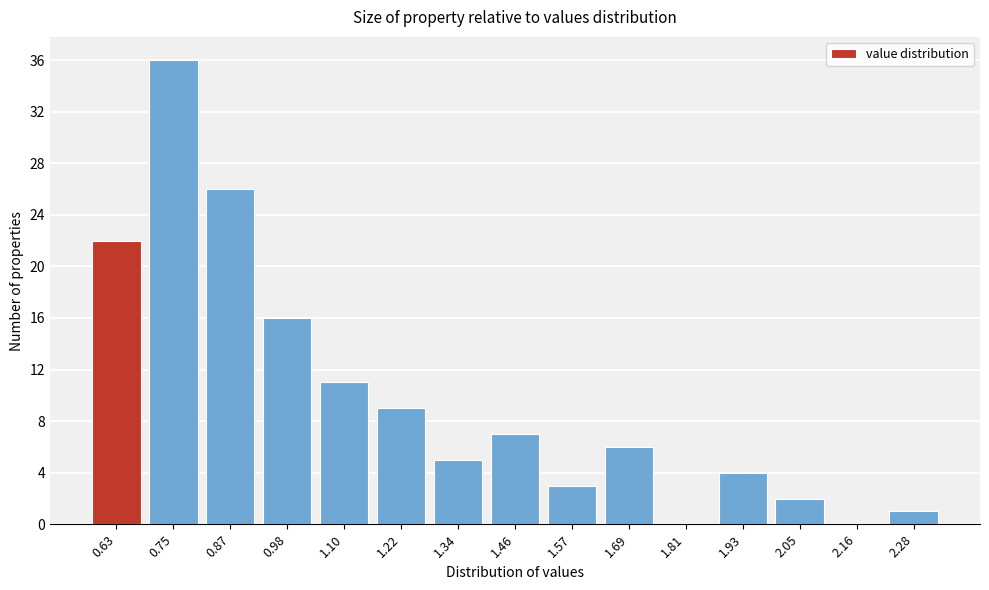

Reading left to right, list all the values displayed in this chart.

0.63=22	0.75=36	0.87=26	0.98=16	1.10=11	1.22=9	1.34=5	1.46=7	1.57=3	1.69=6	1.81=0	1.93=4	2.05=2	2.16=0	2.28=1